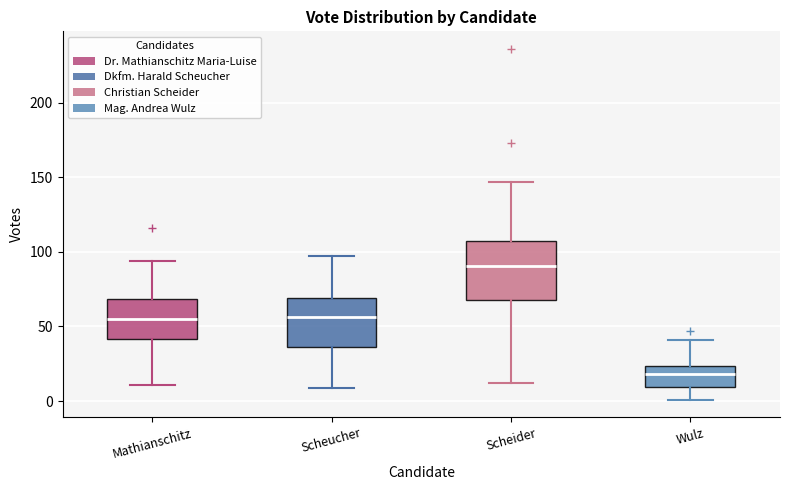

Which box's median line is the highest?

Scheider